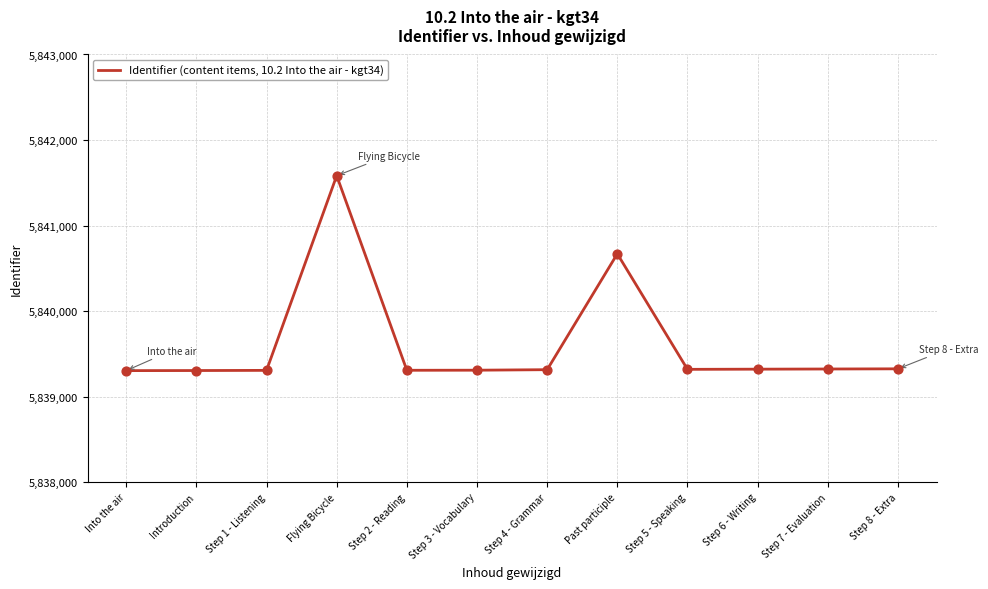

What is the ratio of the value at Step 4 - Grammar to the value at Step 7 - Evaluation?

1.0